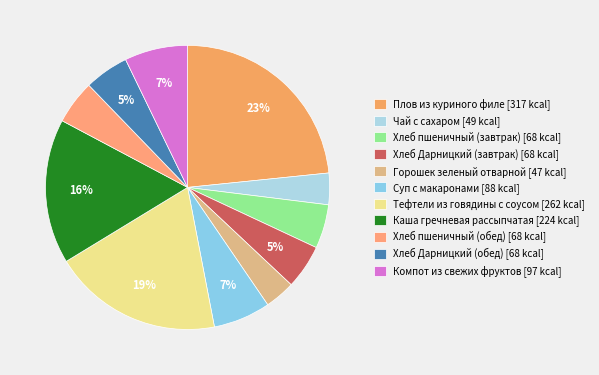

To the nearest percent, what percentage of the pie is Суп с макаронами?

7%